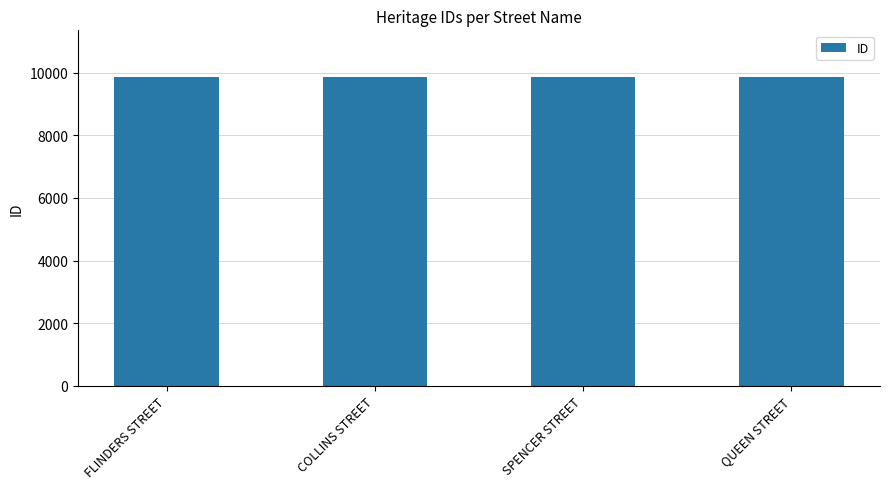

What is the difference between the maximum and minimum values?

4